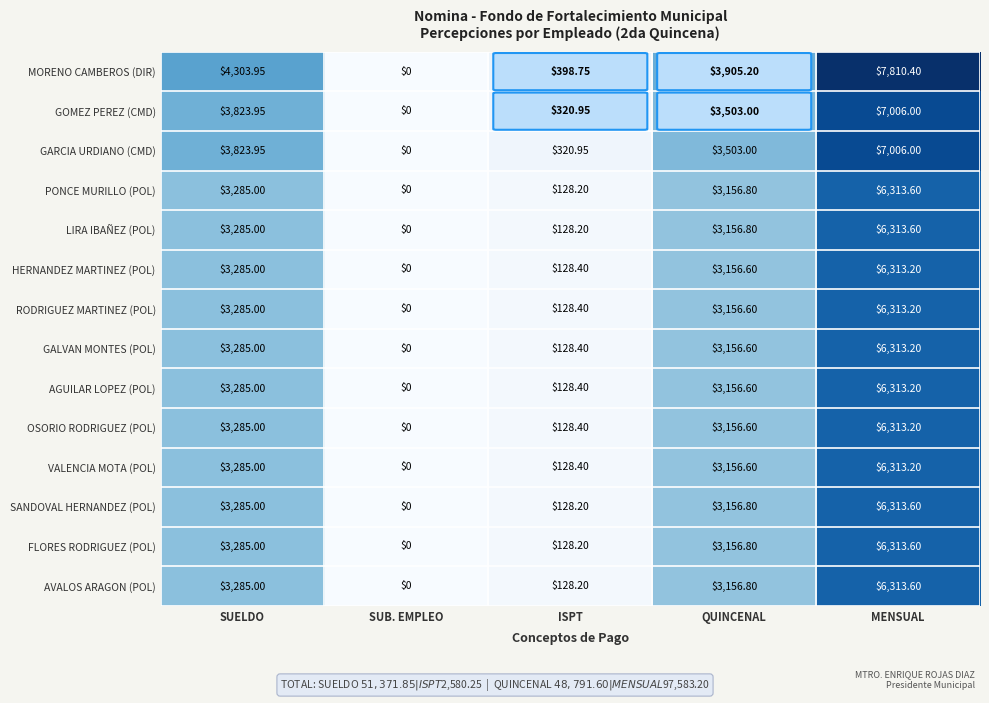

Where is GARCIA URDIANO (CMD) nearest to the value 3503?

QUINCENAL